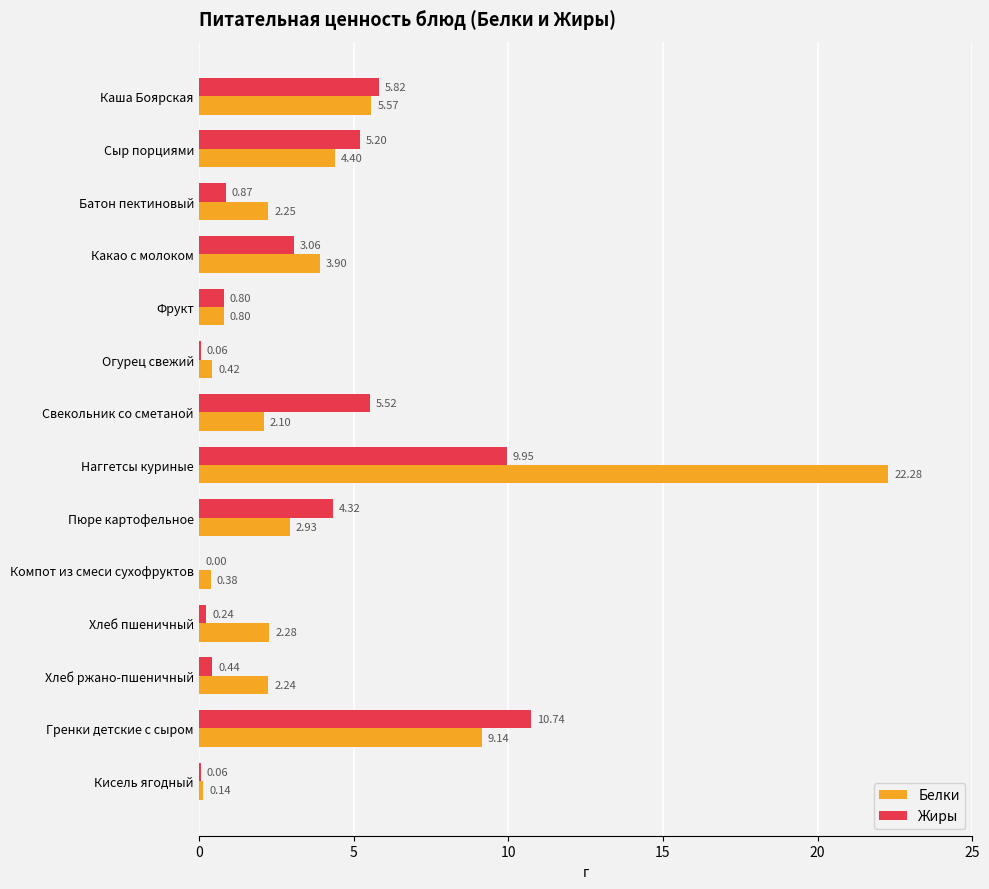

Where is Белки nearest to the value 11?

Гренки детские с сыром